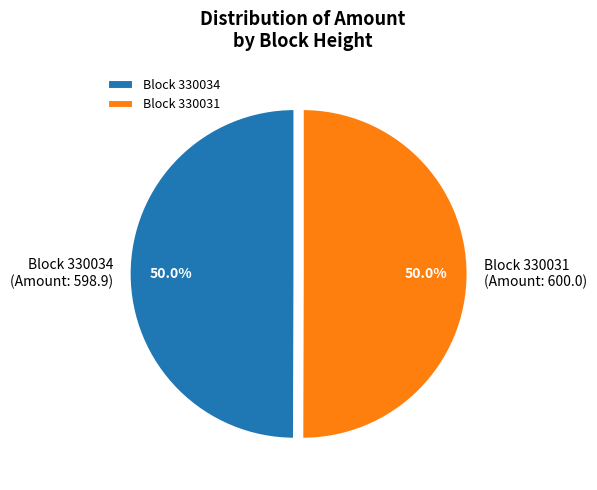

Combined, do Block 330034 and Block 330031 account for over 50%?

Yes